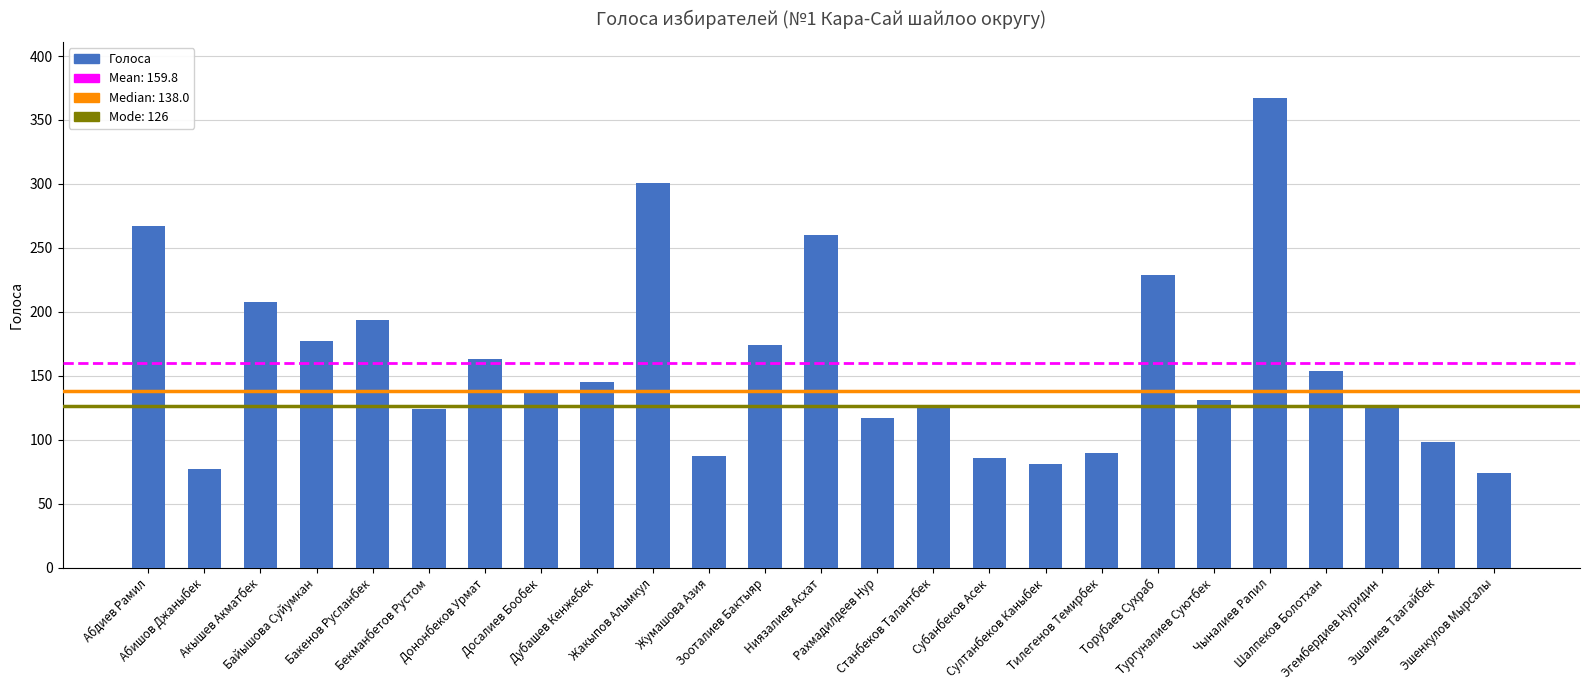

What is the minimum value shown in the chart?

74